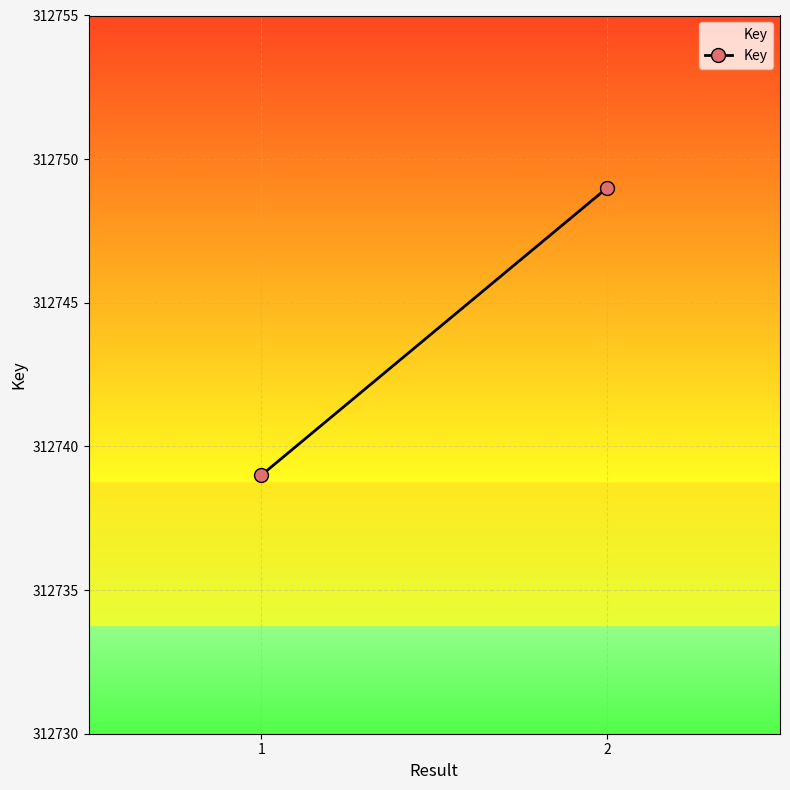

What is the average value?

312744